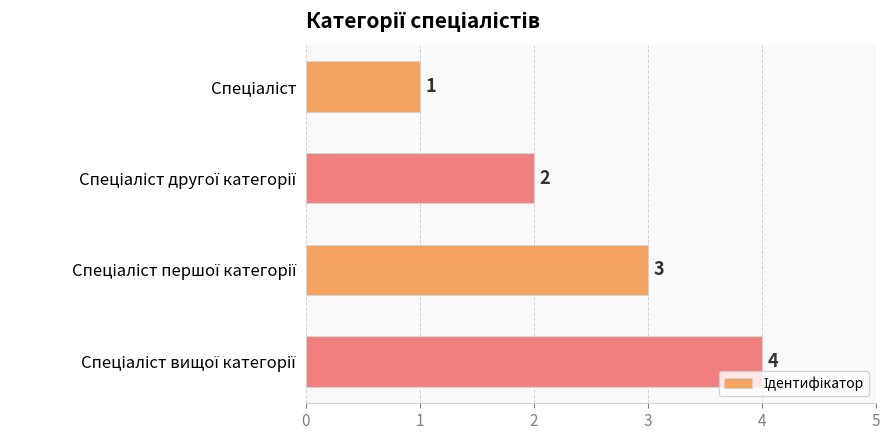

How many values are between 2 and 4?

3